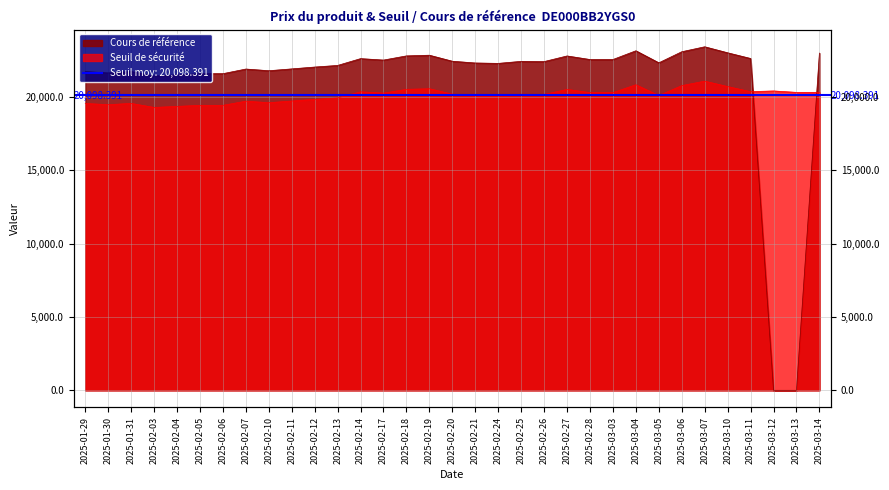

Reading left to right, transcribe all the data shown in this chart.

Seuil de sécurité: 2025-01-29=19554.5	2025-01-30=19473.8	2025-01-31=19558.8	2025-02-03=19285.4	2025-02-04=19355.1	2025-02-05=19427.3	2025-02-06=19427.3	2025-02-07=19712.2	2025-02-10=19608.3	2025-02-11=19720.6	2025-02-12=19834.0	2025-02-13=19933.2	2025-02-14=20350.8	2025-02-17=20262.1	2025-02-18=20518.3	2025-02-19=20560.0	2025-02-20=20190.3	2025-02-21=20083.2	2025-02-24=20058.8	2025-02-25=20183.3	2025-02-26=20169.2	2025-02-27=20514.7	2025-02-28=20295.8	2025-03-03=20296.3	2025-03-04=20832.3	2025-03-05=20094.1	2025-03-06=20772.9	2025-03-07=21077.5	2025-03-10=20708.0	2025-03-11=20358.9	2025-03-12=20408.8	2025-03-13=20310.4	2025-03-14=20310.4
Cours de référence: 2025-01-29=21727.2	2025-01-30=21637.5	2025-01-31=21732.0	2025-02-03=21428.2	2025-02-04=21505.7	2025-02-05=21585.9	2025-02-06=21585.9	2025-02-07=21902.4	2025-02-10=21787.0	2025-02-11=21911.7	2025-02-12=22037.8	2025-02-13=22148.0	2025-02-14=22612.0	2025-02-17=22513.4	2025-02-18=22798.1	2025-02-19=22844.5	2025-02-20=22433.6	2025-02-21=22314.7	2025-02-24=22287.6	2025-02-25=22425.9	2025-02-26=22410.3	2025-02-27=22794.1	2025-02-28=22550.9	2025-03-03=22551.4	2025-03-04=23147.0	2025-03-05=22326.8	2025-03-06=23081.0	2025-03-07=23419.5	2025-03-10=23008.9	2025-03-11=22621.0	2025-03-12=0.0	2025-03-13=0.0	2025-03-14=22986.8